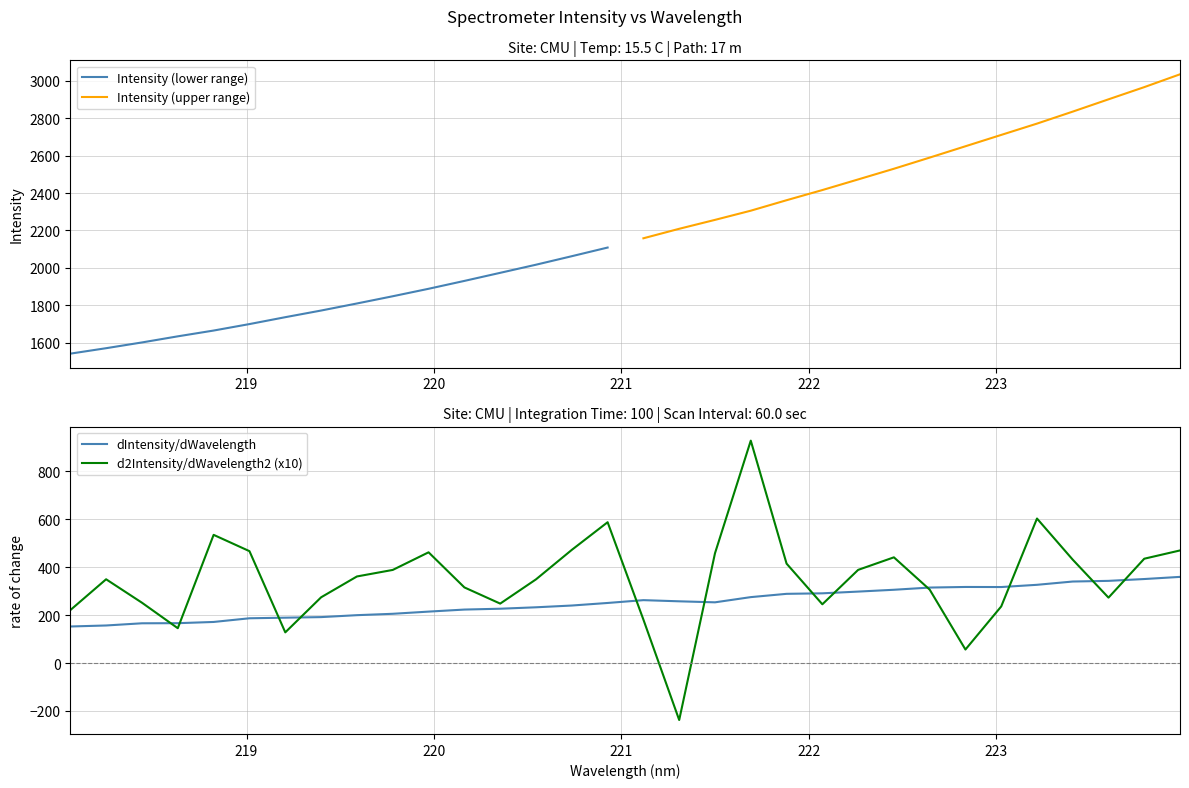

The value at 218.6332 is 166.4. True or false?

True